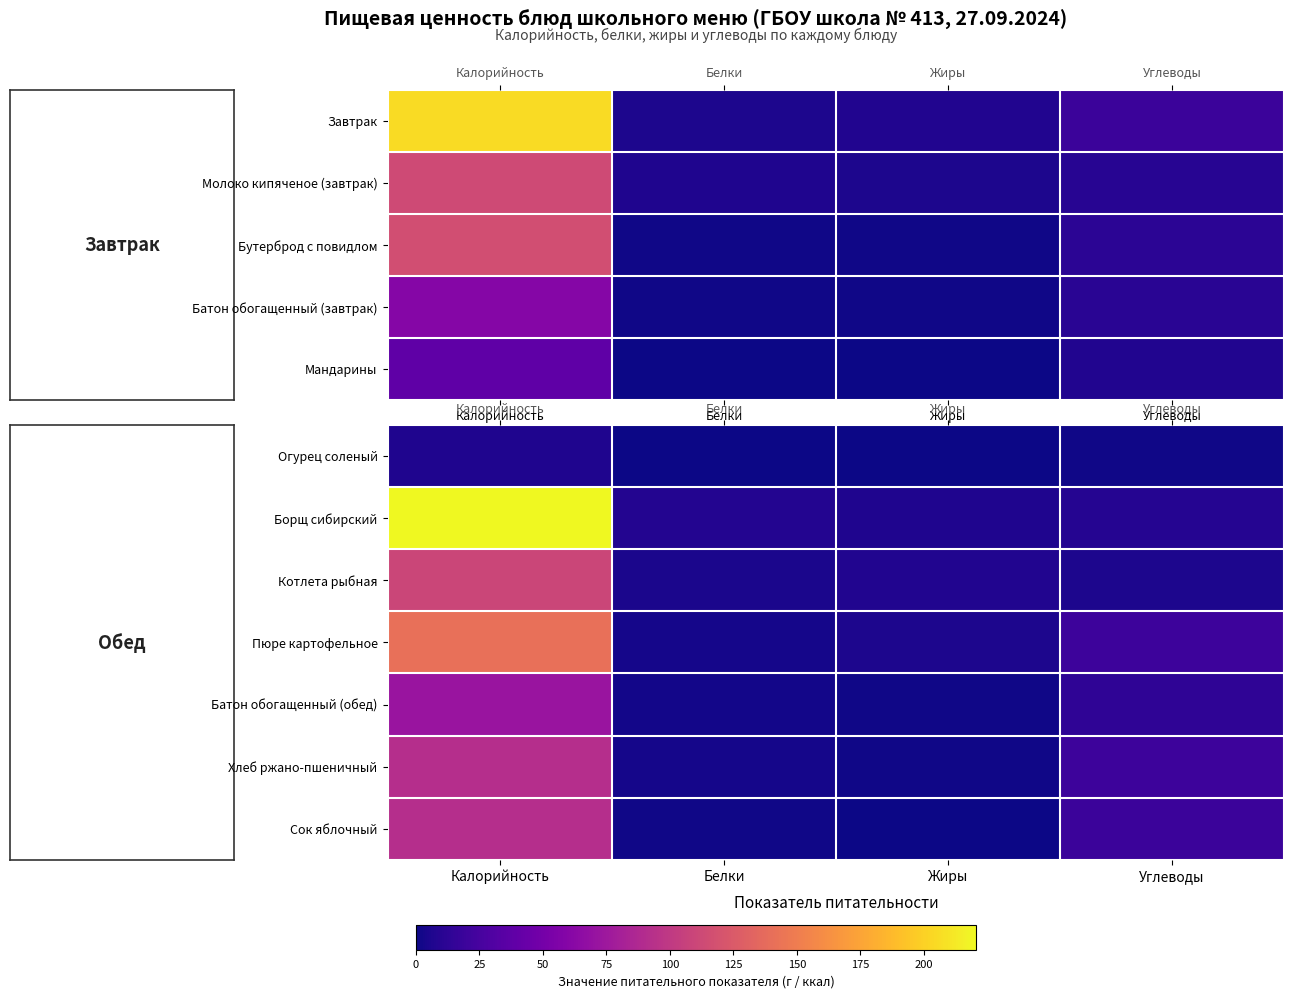

Rank the categories by Сок яблочный value from highest to lowest.

Калорийность, Углеводы, Белки, Жиры